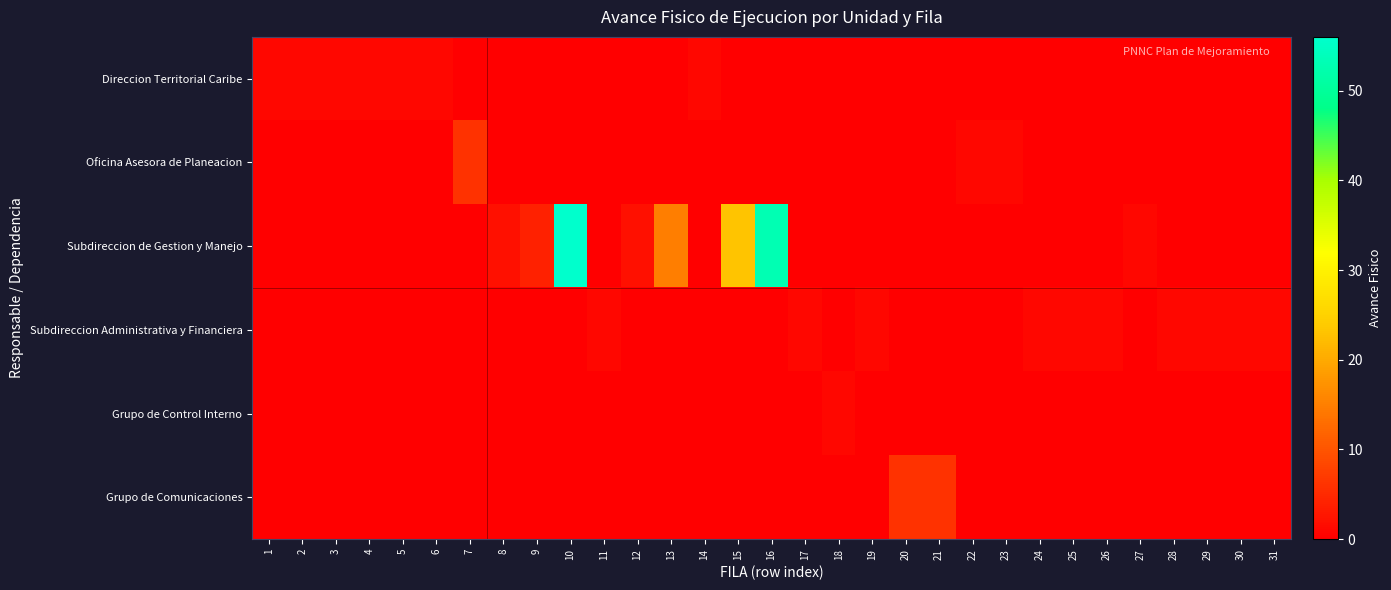

Reading left to right, extract all data points from this chart.

Direccion Territorial Caribe: 1=1	2=1	3=1	4=1	5=1	6=1	7=0	8=0	9=0	10=0	11=0	12=0	13=0	14=1	15=0	16=0	17=0	18=0	19=0	20=0	21=0	22=0	23=0	24=0	25=0	26=0	27=0	28=0	29=0	30=0	31=0
Oficina Asesora de Planeacion: 1=0	2=0	3=0	4=0	5=0	6=0	7=6	8=0	9=0	10=0	11=0	12=0	13=0	14=0	15=0	16=0	17=0	18=0	19=0	20=0	21=0	22=1	23=1	24=0	25=0	26=0	27=0	28=0	29=0	30=0	31=0
Subdireccion de Gestion y Manejo: 1=0	2=0	3=0	4=0	5=0	6=0	7=0	8=2	9=4	10=56	11=0	12=2	13=15	14=0	15=23	16=53	17=0	18=0	19=0	20=0	21=0	22=0	23=0	24=0	25=0	26=0	27=1	28=0	29=0	30=0	31=0
Subdireccion Administrativa y Financiera: 1=0	2=0	3=0	4=0	5=0	6=0	7=0	8=0	9=0	10=0	11=1	12=0	13=0	14=0	15=0	16=0	17=1	18=0	19=1	20=0	21=0	22=0	23=0	24=1	25=1	26=1	27=0	28=1	29=1	30=1	31=1
Grupo de Control Interno: 1=0	2=0	3=0	4=0	5=0	6=0	7=0	8=0	9=0	10=0	11=0	12=0	13=0	14=0	15=0	16=0	17=0	18=1	19=0	20=0	21=0	22=0	23=0	24=0	25=0	26=0	27=0	28=0	29=0	30=0	31=0
Grupo de Comunicaciones: 1=0	2=0	3=0	4=0	5=0	6=0	7=0	8=0	9=0	10=0	11=0	12=0	13=0	14=0	15=0	16=0	17=0	18=0	19=0	20=6	21=6	22=0	23=0	24=0	25=0	26=0	27=0	28=0	29=0	30=0	31=0